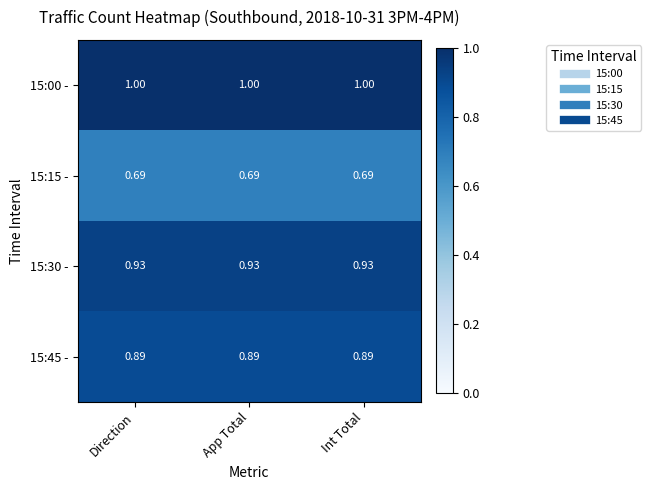

Rank the series by their maximum value, from lowest to highest.

15:15 -, 15:45 -, 15:30 -, 15:00 -